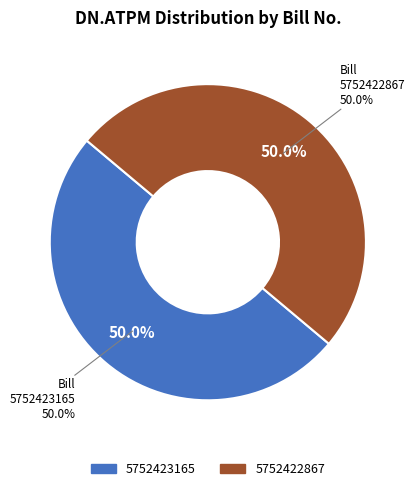

Combined, what portion of the pie is 5752423165 and 5752422867?

100.0%